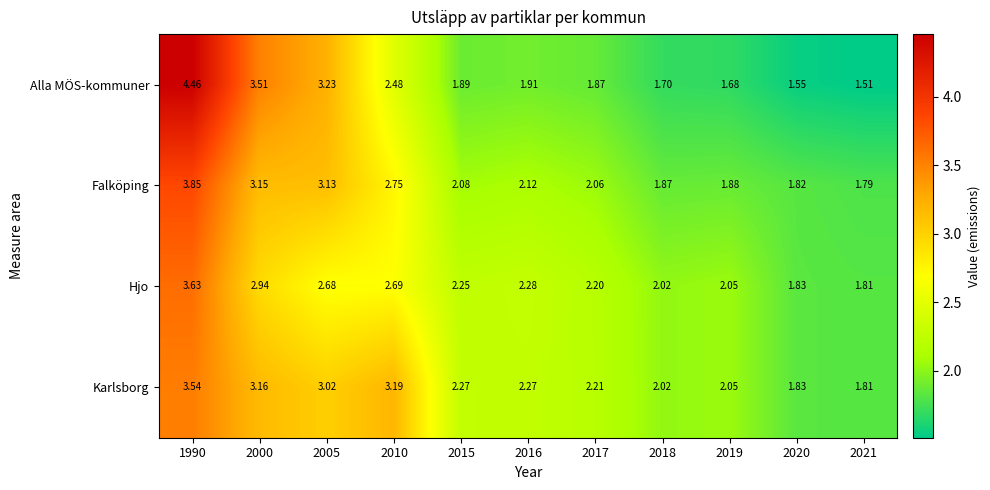

Which series has the largest range (max minus min)?

Alla MÖS-kommuner